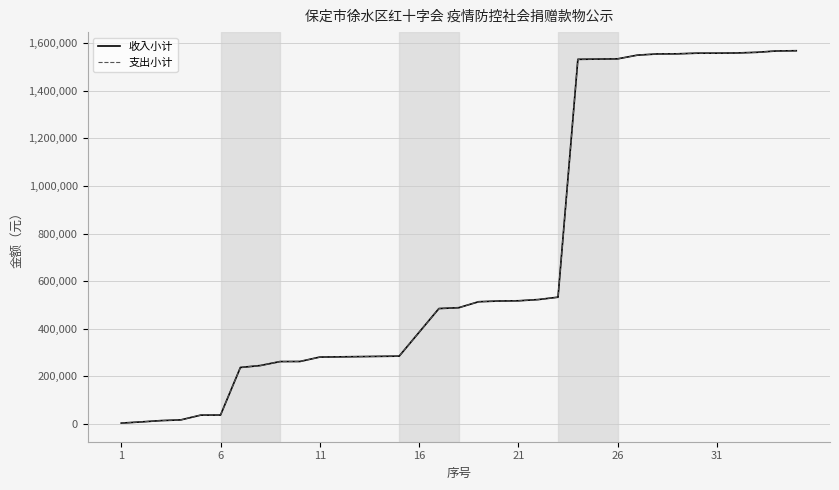

At which category does the chart reach its minimum across all series?

1